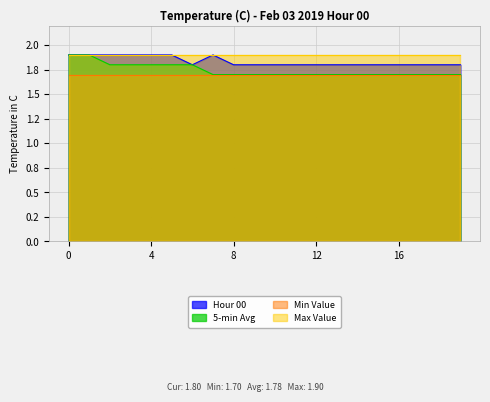

True or false: Hour 00 and 5-min Avg cross at least once.

False